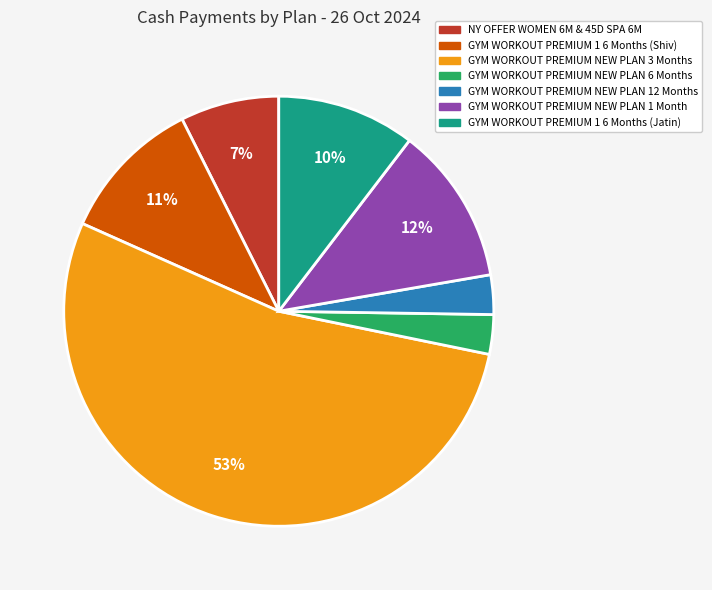

Is it true that GYM WORKOUT PREMIUM NEW PLAN 6 Months is 3% of the pie?

True